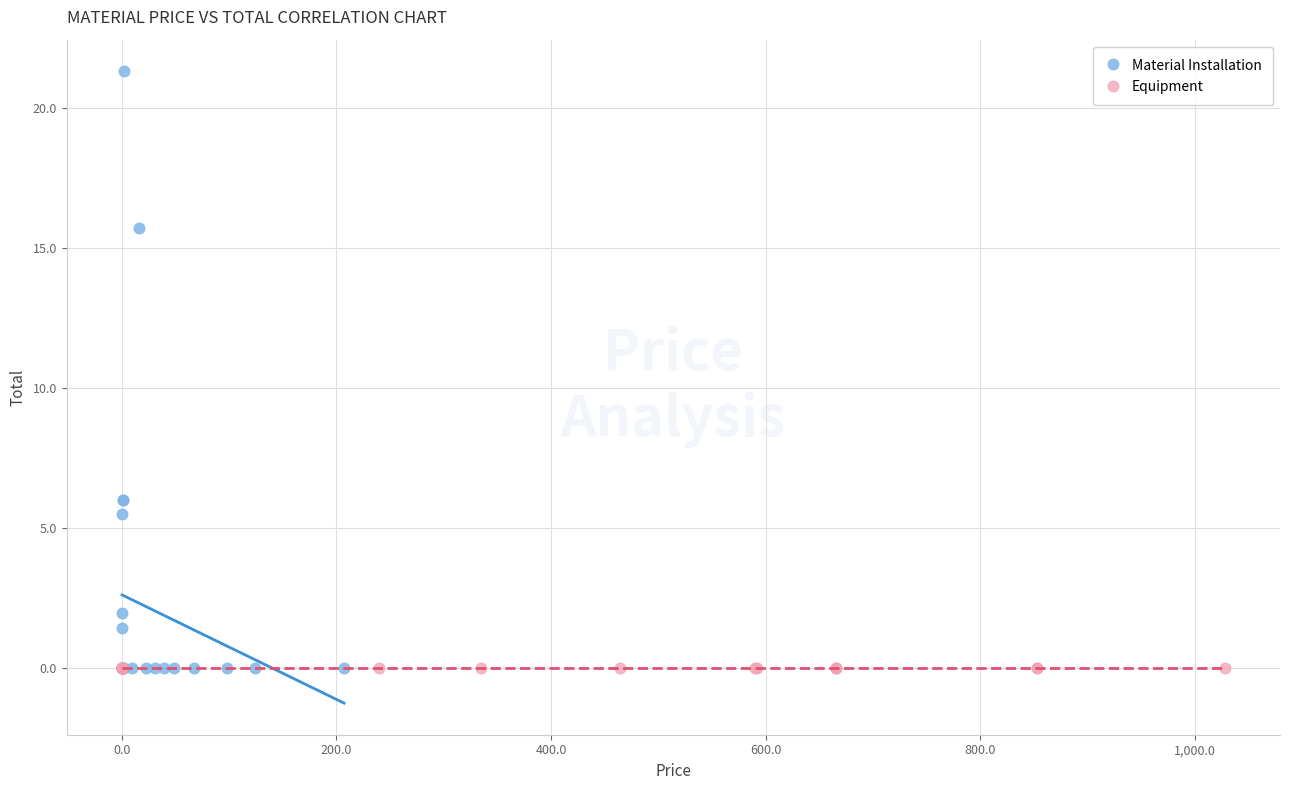

What are all the series names shown in the legend?

Material Installation, Equipment